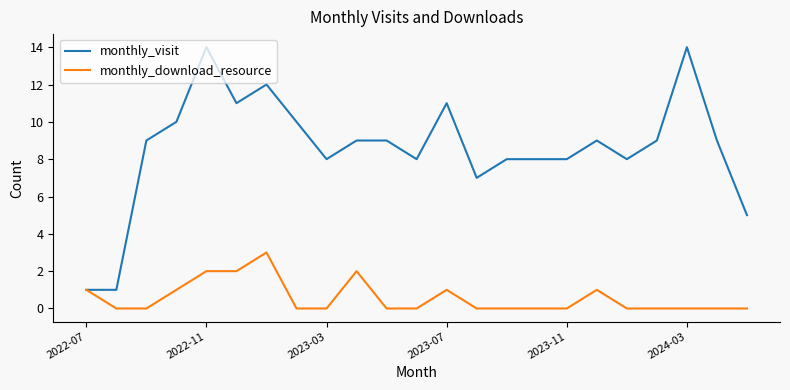

Which series has the widest spread of values?

monthly_visit